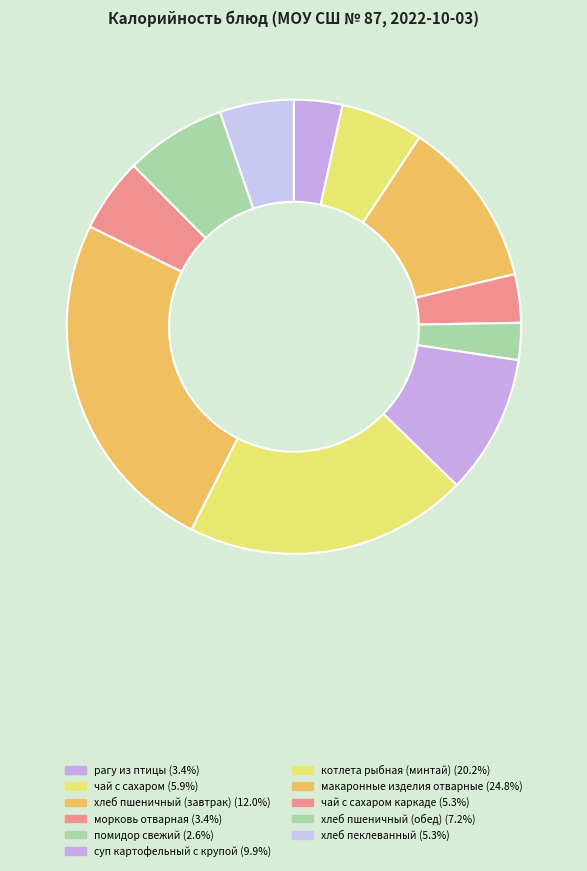

Count the number of slices in the pie.

11